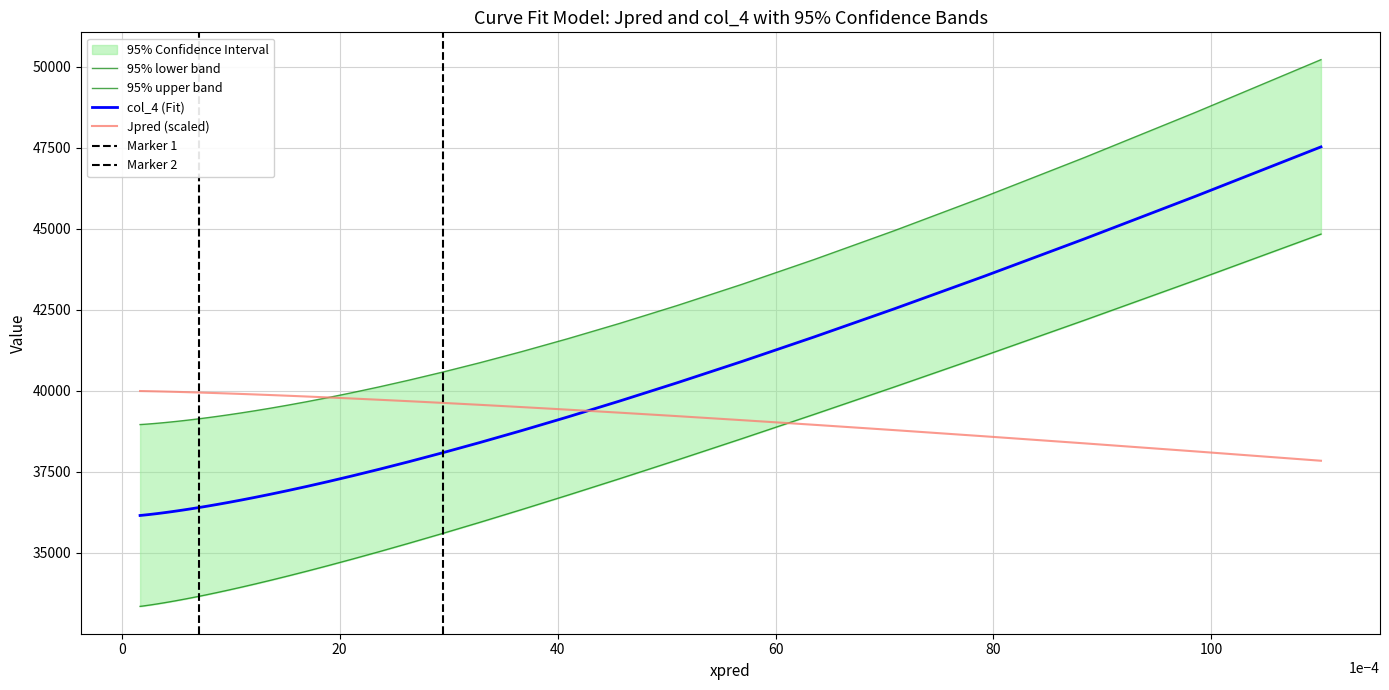

How many lines are shown in the chart?

4